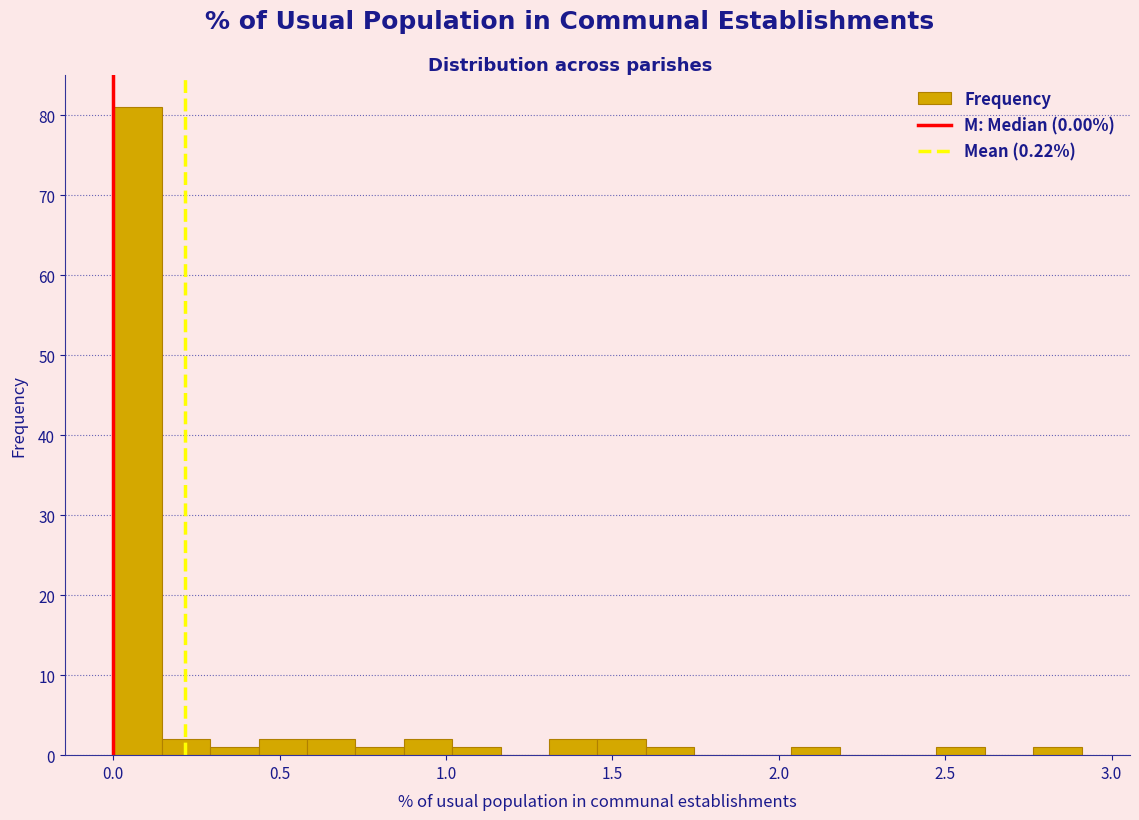

Around what value on the x-axis is the tallest bar? Give the approximate position of its centre, as read against the axis.

0.05